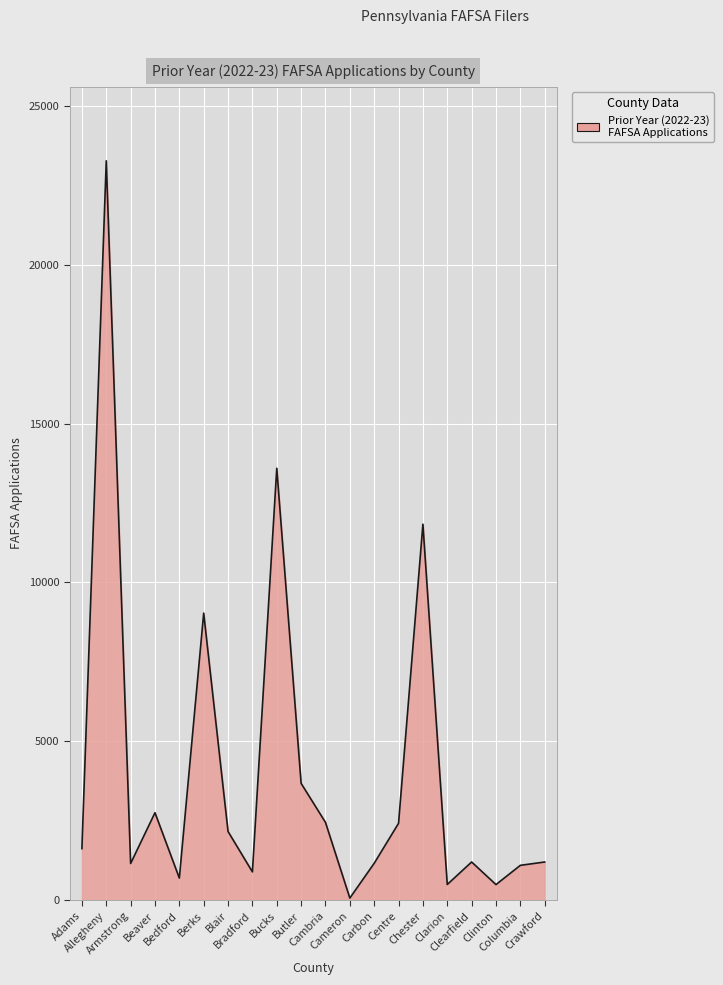

How many lines are shown in the chart?

1